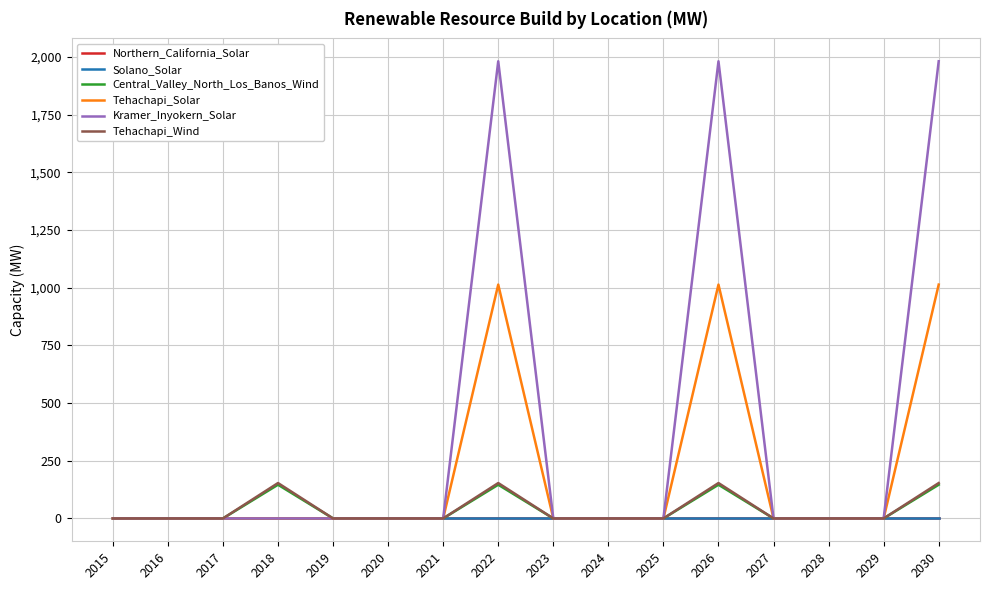

Is this an area chart (filled region under the line)?

No